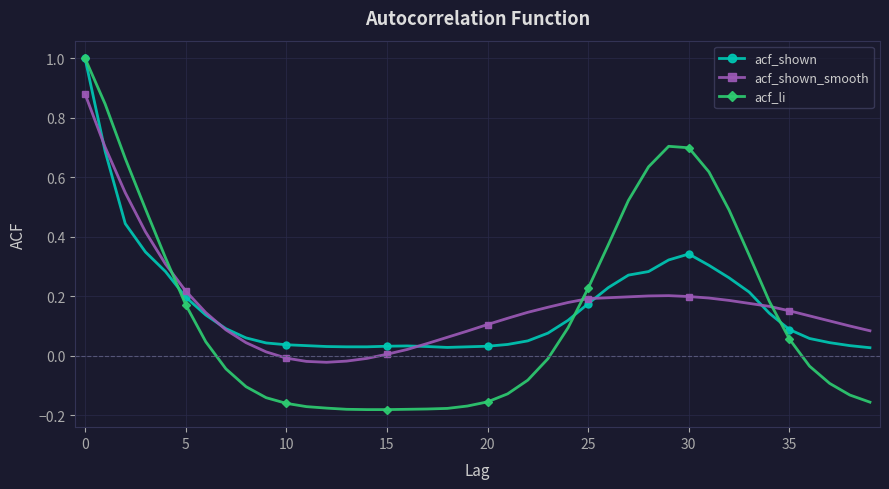

Which series has the widest spread of values?

acf_li